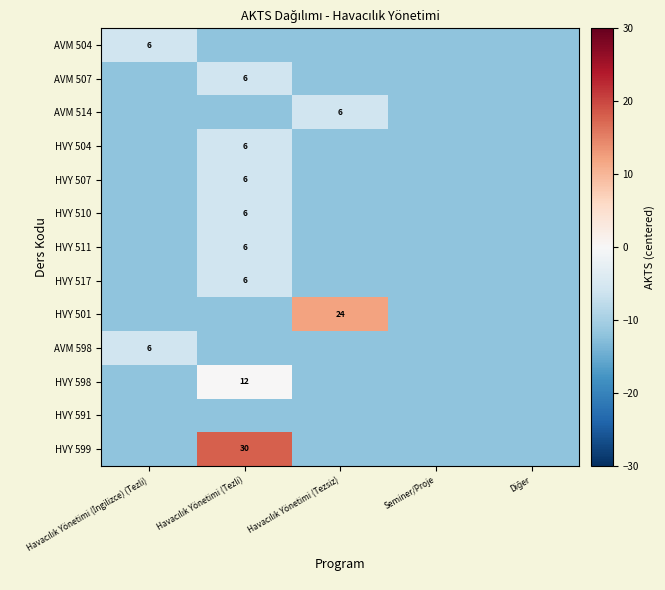

Rank the series by their maximum value, from lowest to highest.

HVY 591, AVM 504, AVM 507, AVM 514, HVY 504, HVY 507, HVY 510, HVY 511, HVY 517, AVM 598, HVY 598, HVY 501, HVY 599